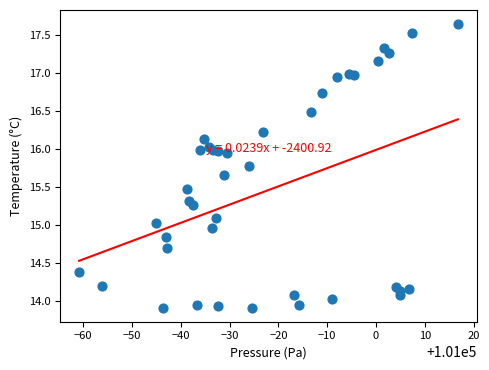

What is the range of Y values (max minus min)?

3.7